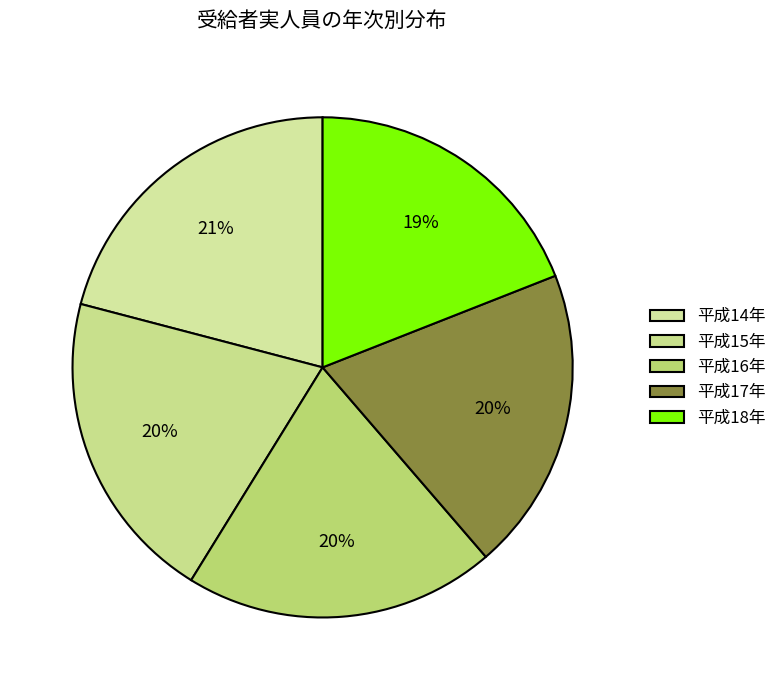

Does any single category account for the majority?

No